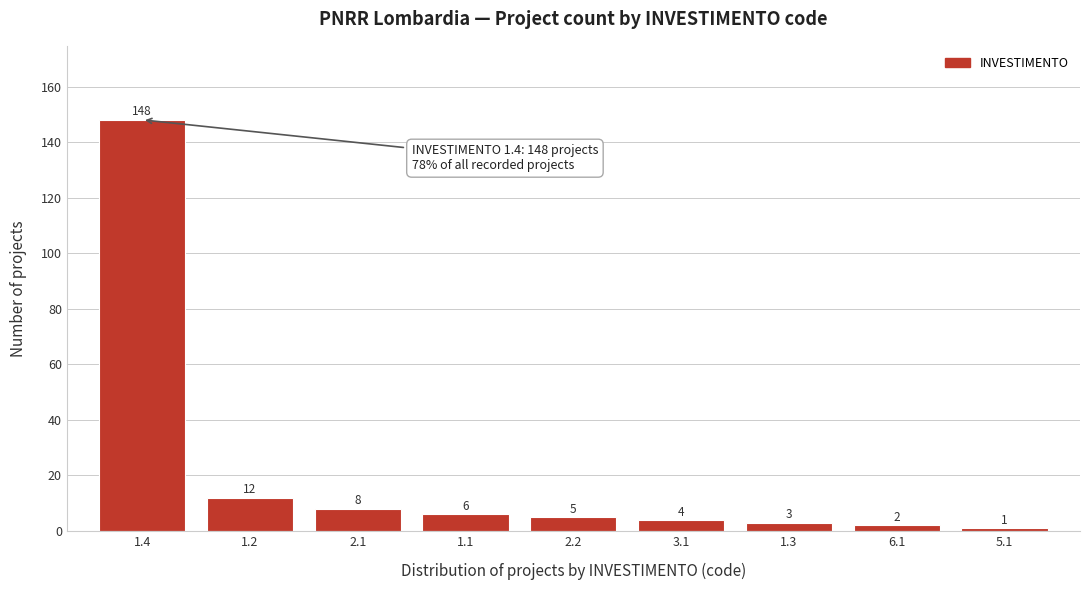

Reading left to right, list all the values displayed in this chart.

148	12	8	6	5	4	3	2	1